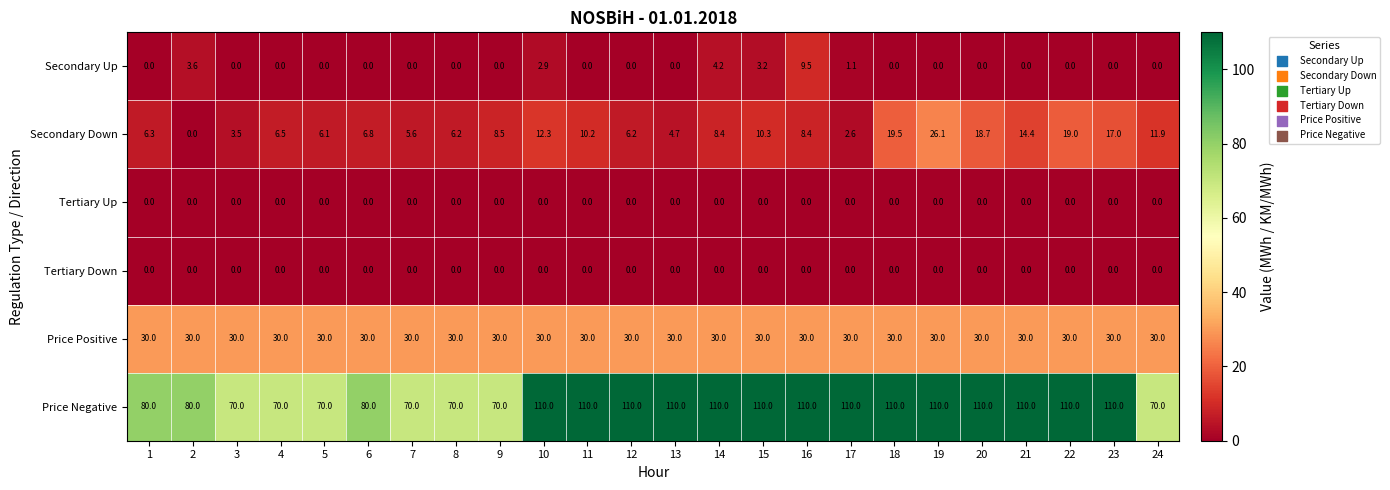

What is the spread (max minus min) of values at 15?

110.0